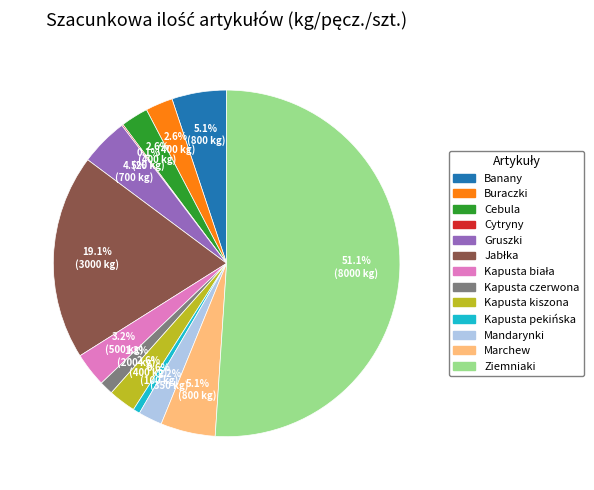

Which slice is the largest?

Ziemniaki